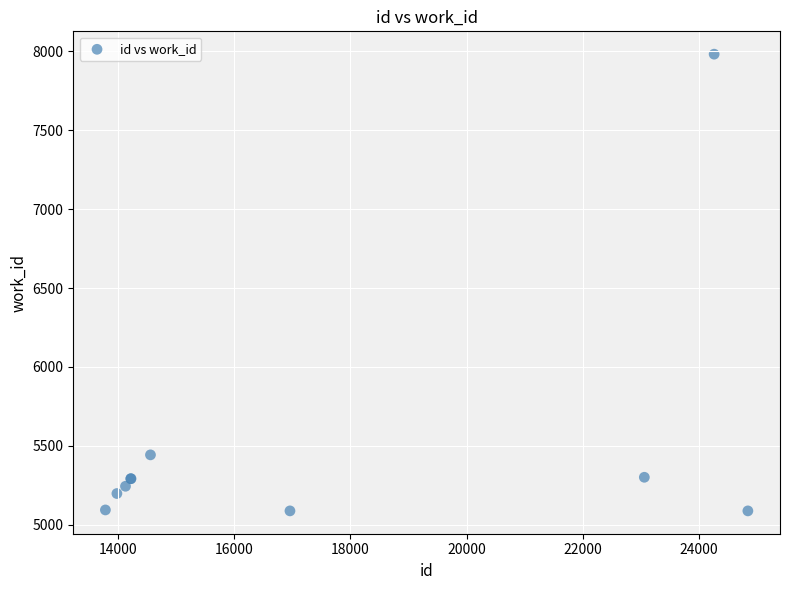

What Y value in the scatter plot is closest to 6535?

5443